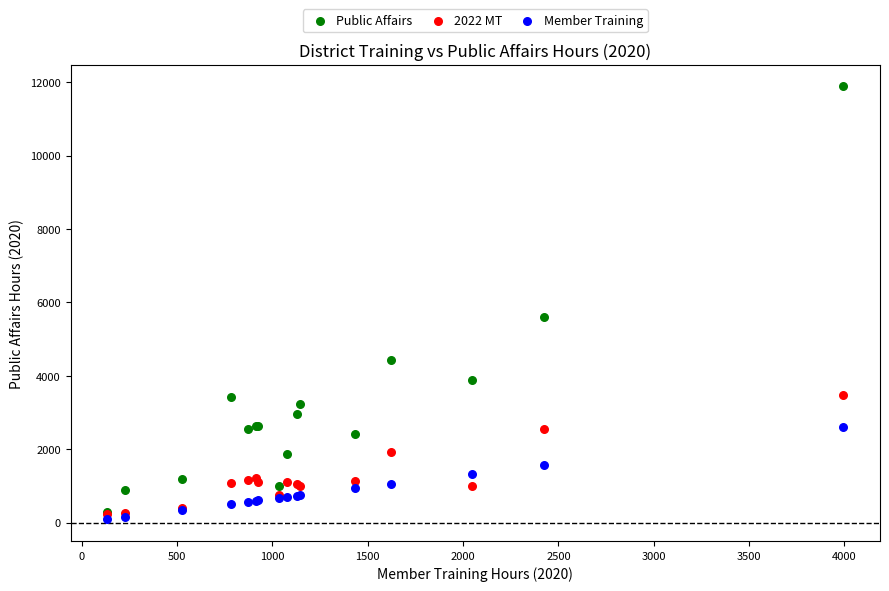

Which series reaches the minimum Y coordinate?

Member Training